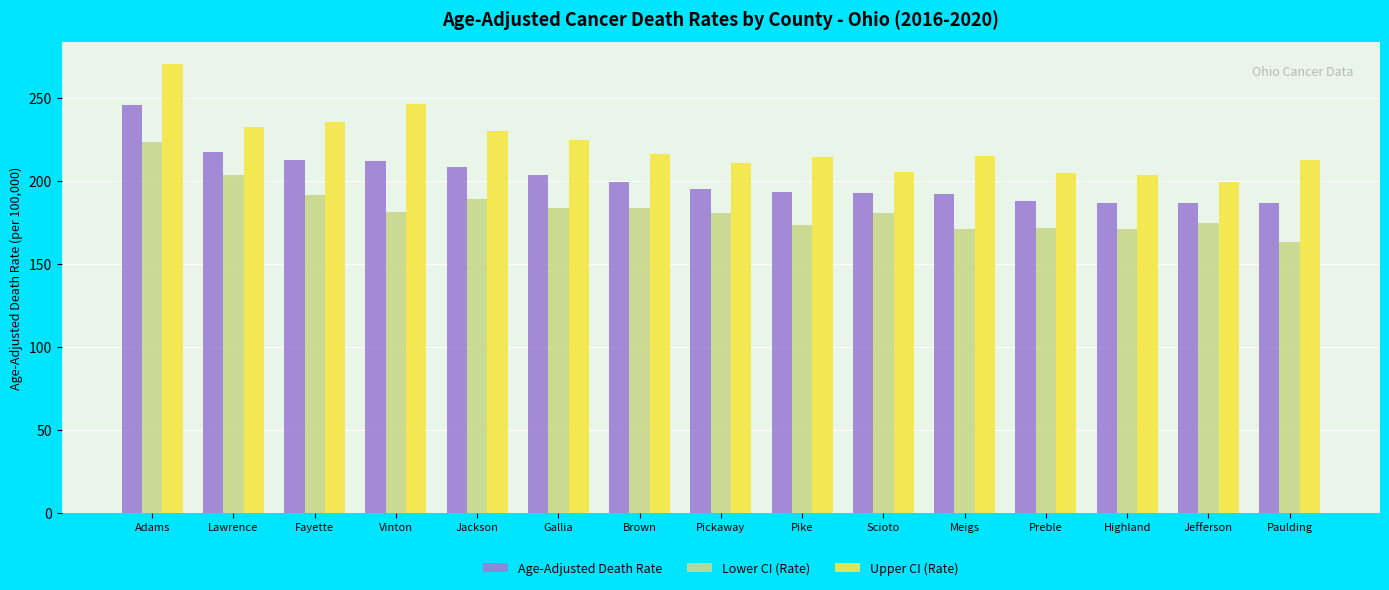

Which series has the widest spread of values?

Upper CI (Rate)